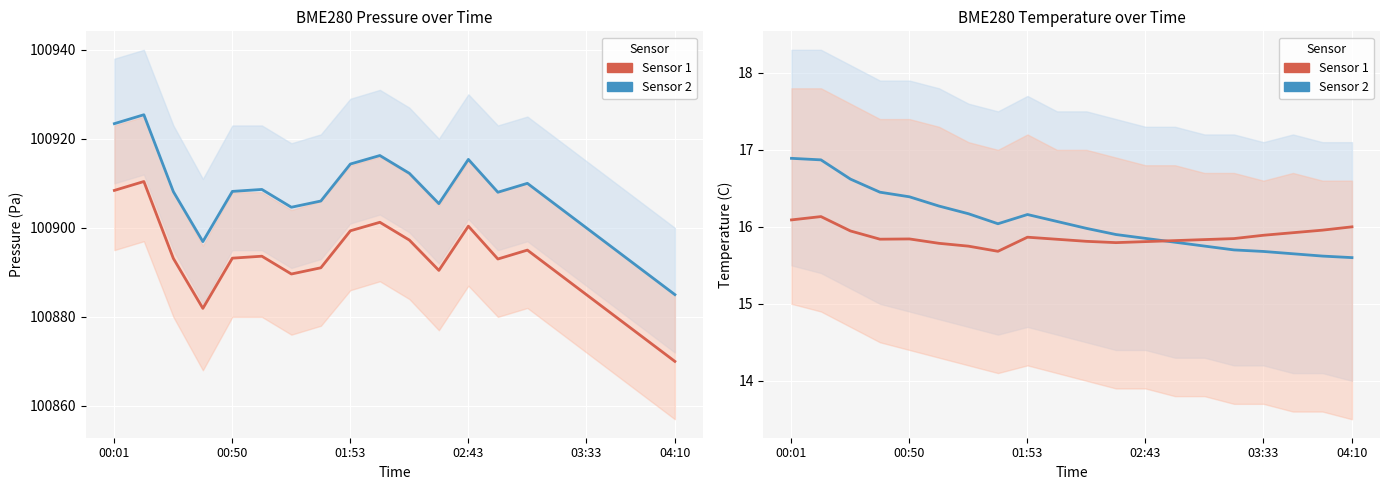

True or false: Temperature (BME280) and Pressure-offset intersect in this chart.

False